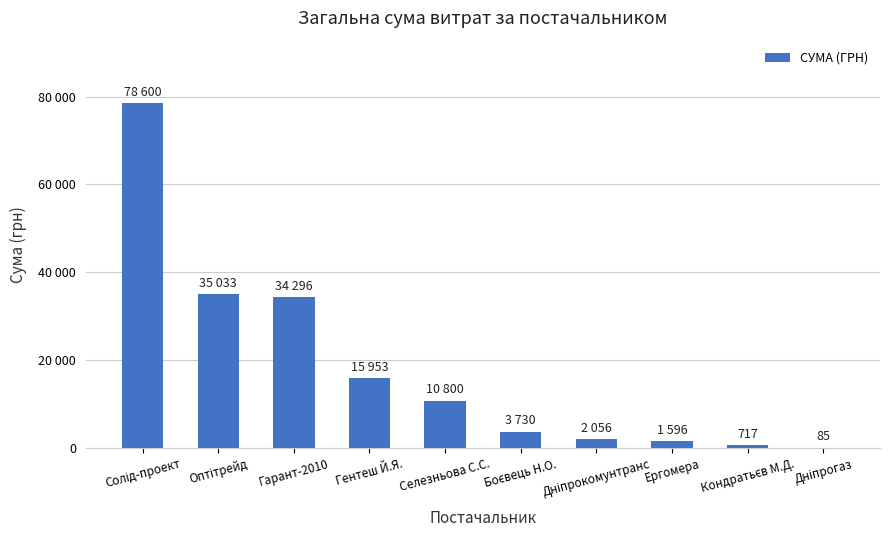

Reading left to right, what are all the values shown in this chart?

Солід-проект=78600.0	Оптітрейд=35033.0	Гарант-2010=34296.0	Гентеш Й.Я.=15953.0	Селезньова С.С.=10800.0	Боєвець Н.О.=3730.0	Дніпрокомунтранс=2056.2	Ергомера=1596.0	Кондратьєв М.Д.=717.0	Дніпрогаз=85.0